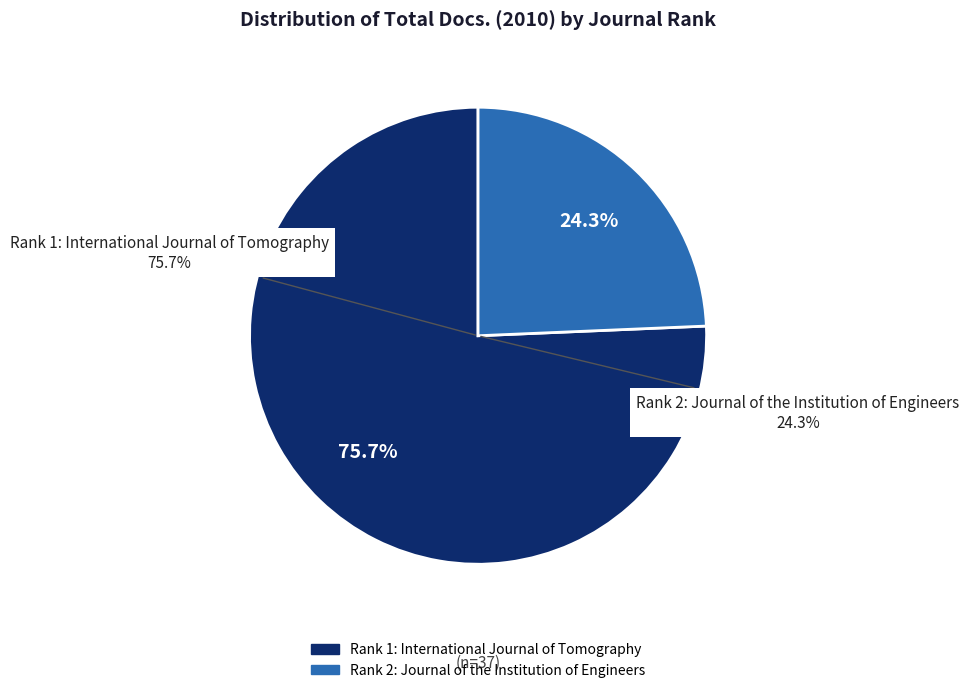

What percentage is NOT represented by Rank 1: International Journal of Tomography?

24.3%